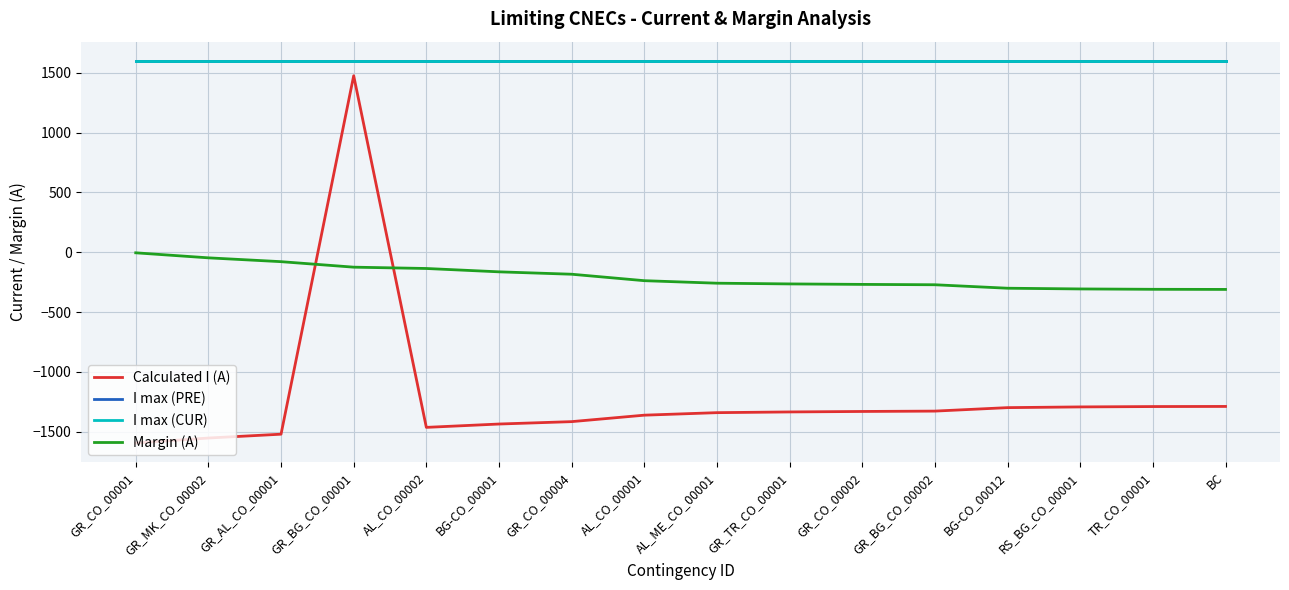

What value does the Margin (A) series have at GR_CO_00004?

-184